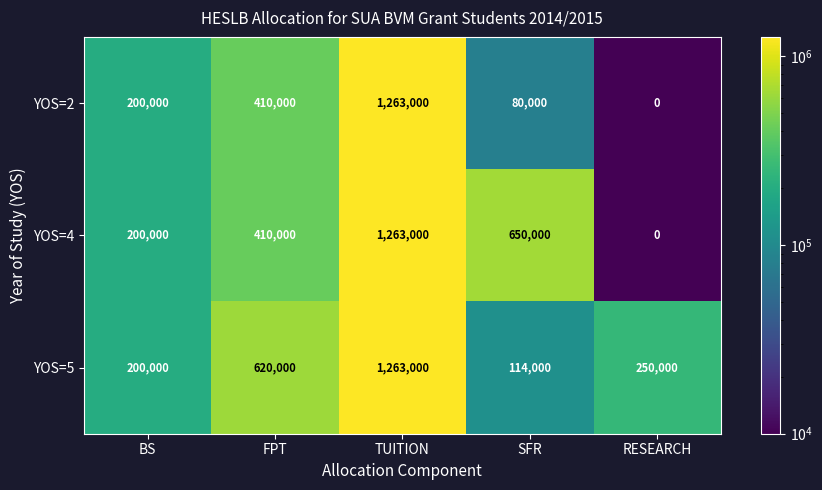

Which category has the highest value across all series?

TUITION